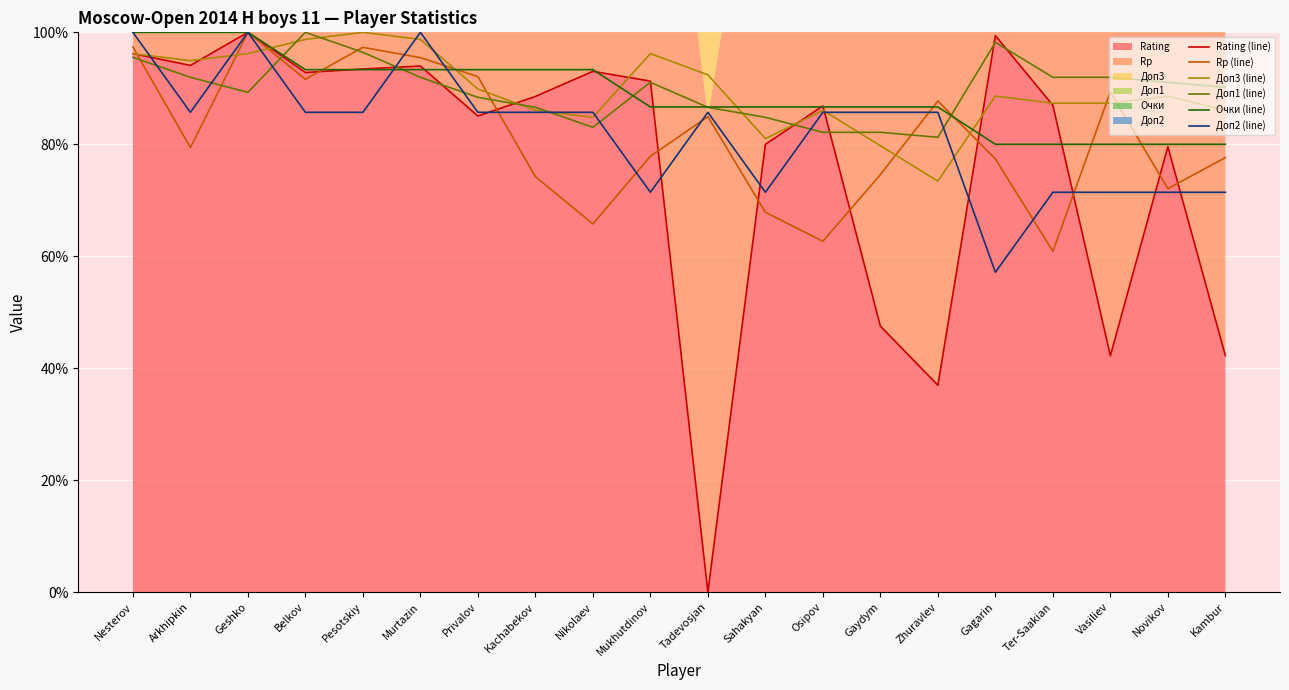

At which label is Доп1 (line) closest to 90?

Kambur